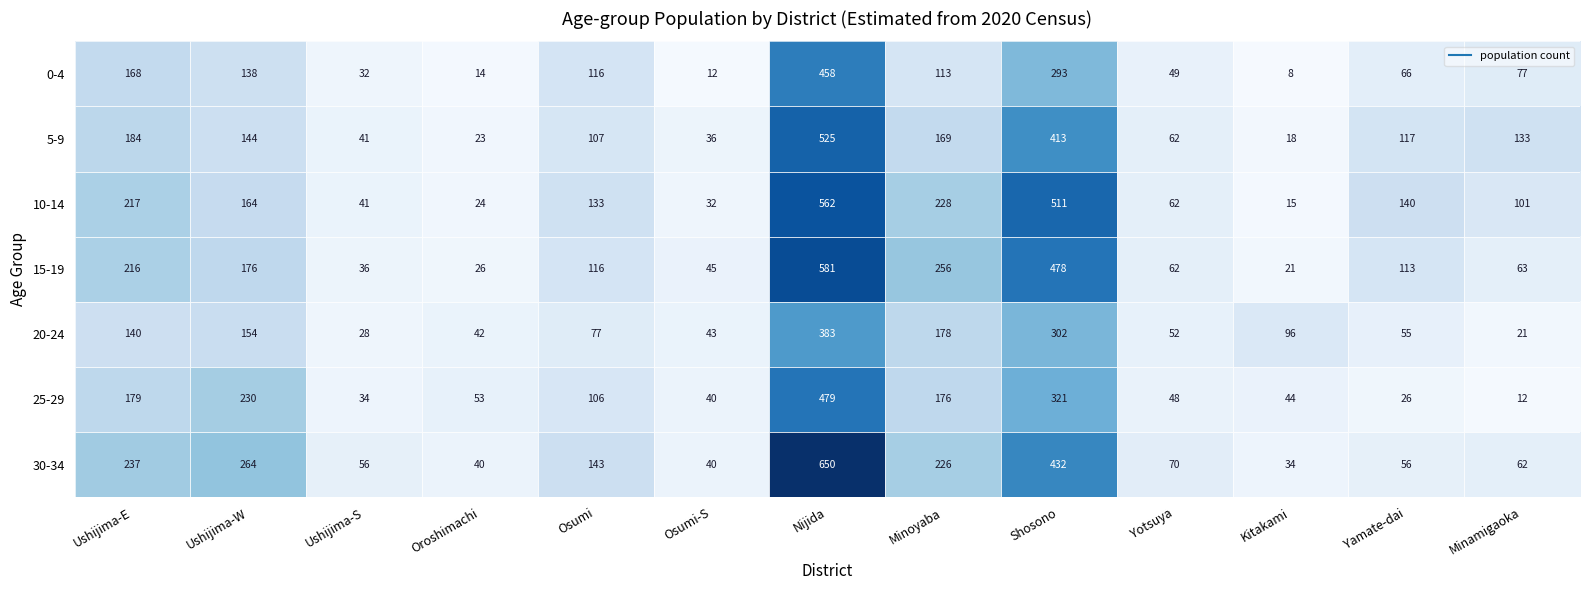

At which category is the sum across all series the highest?

Nijida